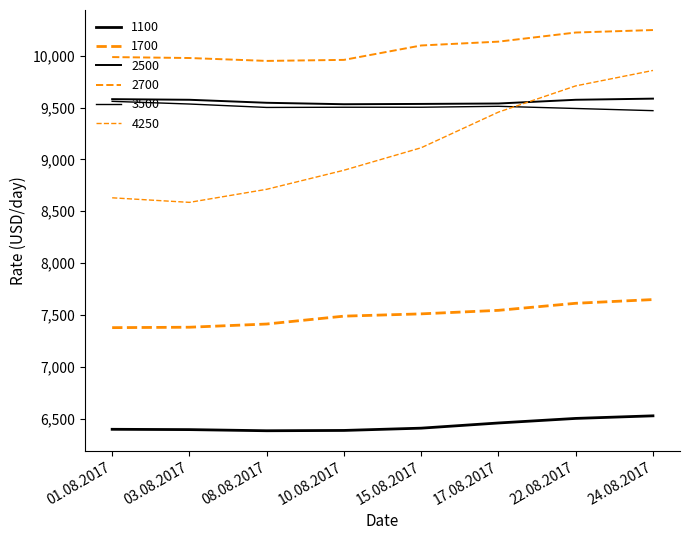

What is the spread (max minus min) of values at 15.08.2017?

3693